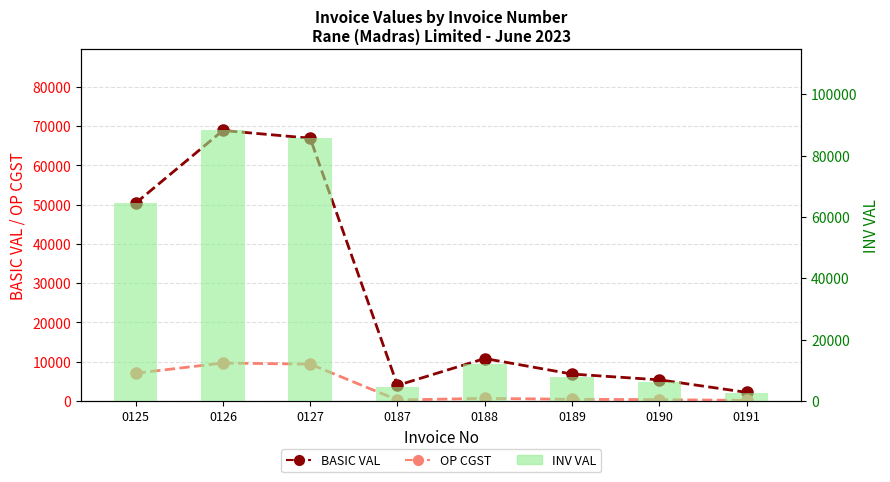

At how many categories does at least one series exceed 631?

8